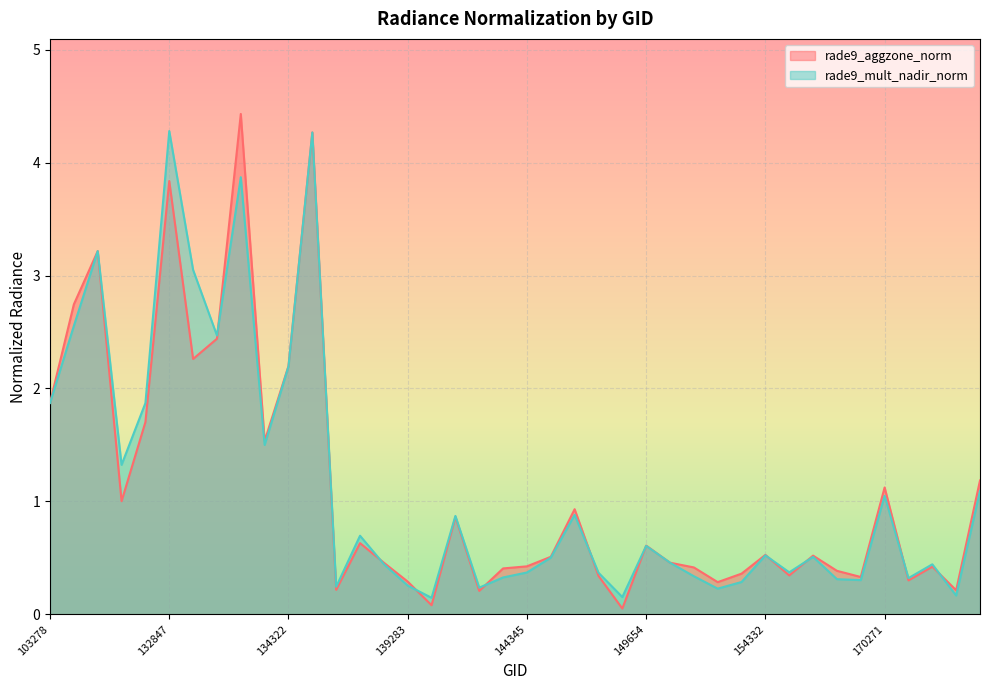

Which series has the largest total across all categories?

rade9_mult_nadir_norm